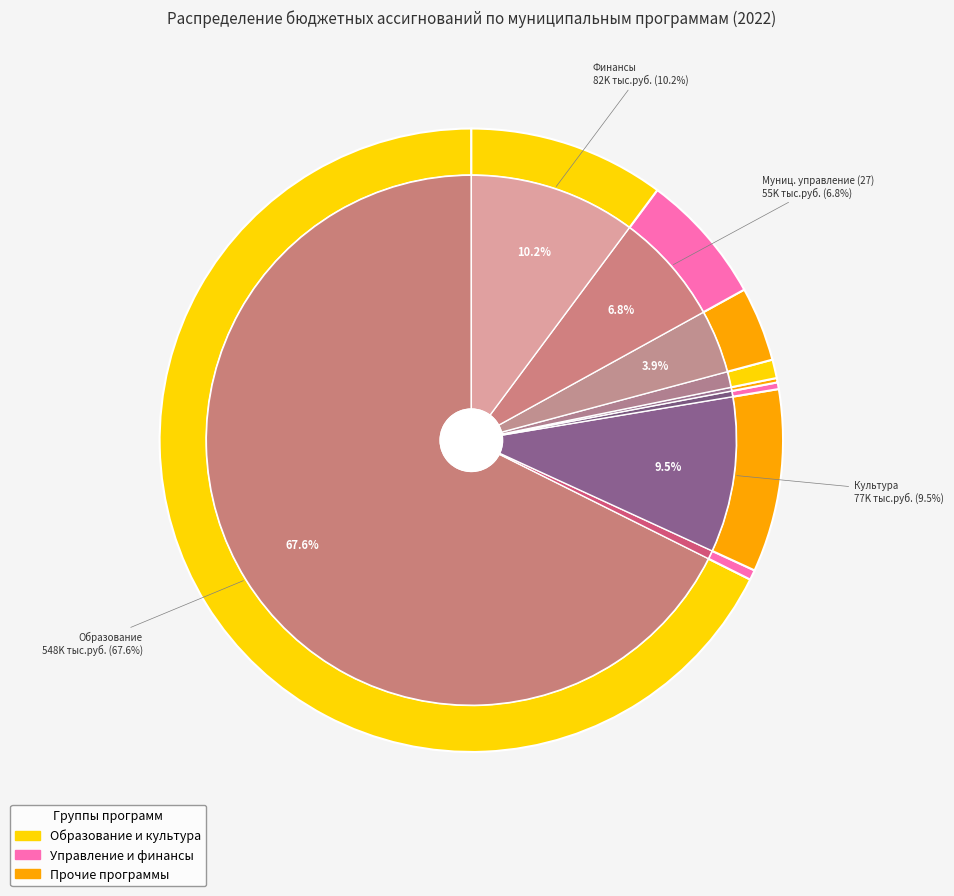

To the nearest percent, what is the difference between the Обеспечение профилактики правонарушений and Развитие физической культуры и спорта slice percentages?

4%